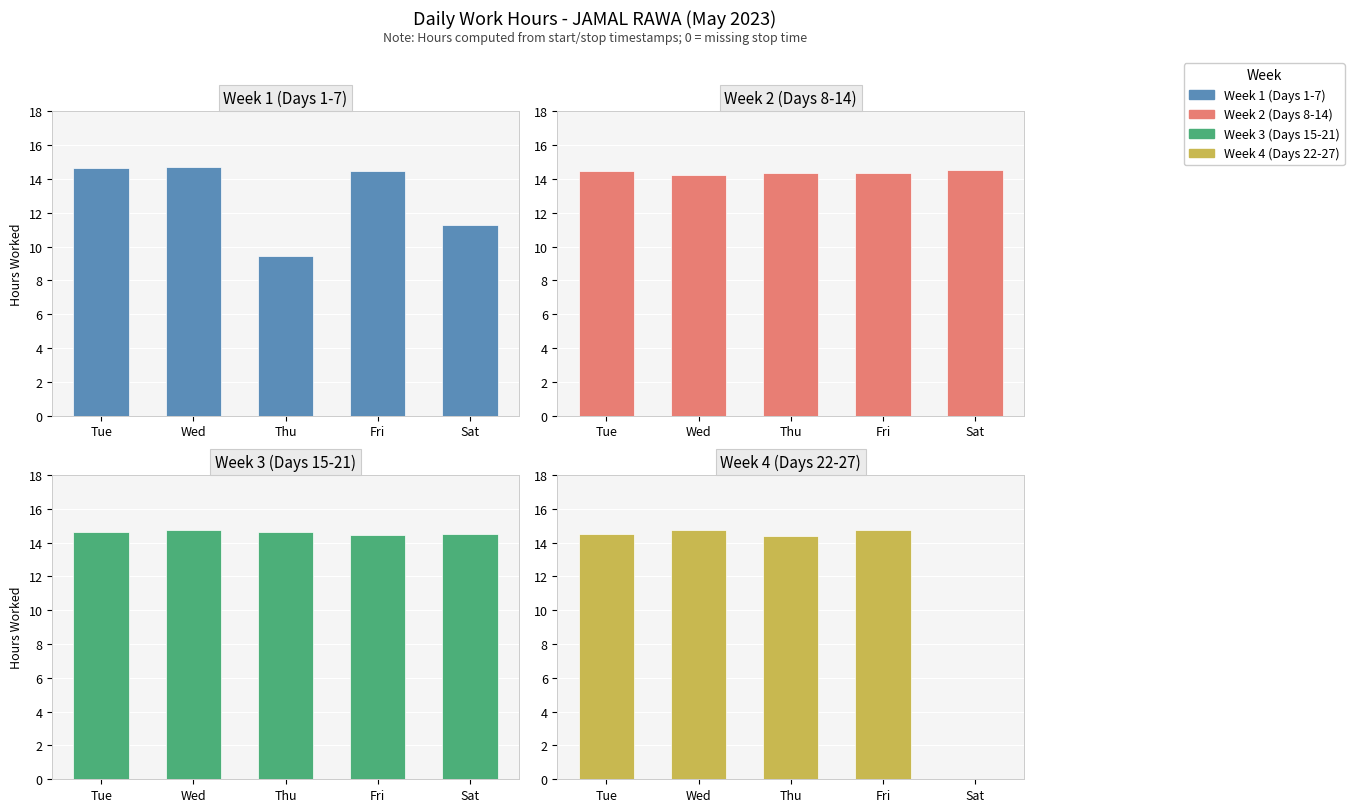

Reading left to right, transcribe all the data shown in this chart.

Week 1 (Days 1-7): 14.7	14.7	9.4	14.5	11.3
Week 2 (Days 8-14): 14.5	14.2	14.3	14.3	14.5
Week 3 (Days 15-21): 14.7	14.8	14.6	14.4	14.5
Week 4 (Days 22-27): 14.5	14.7	14.4	14.7	0.0